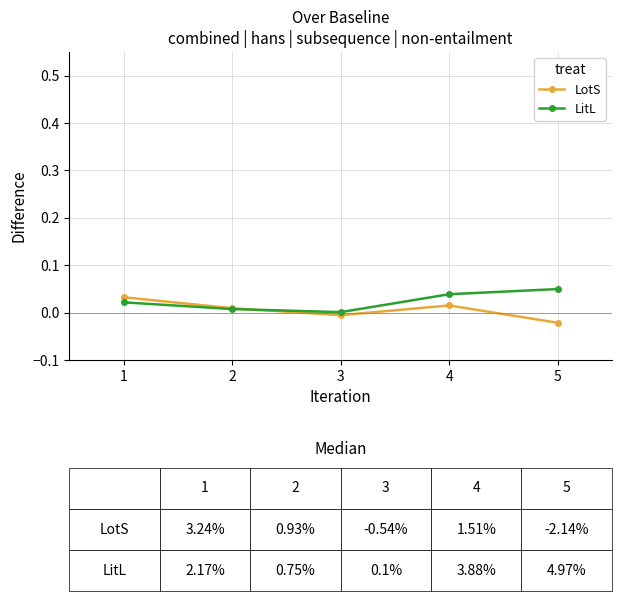

How many data points does each series have?

5